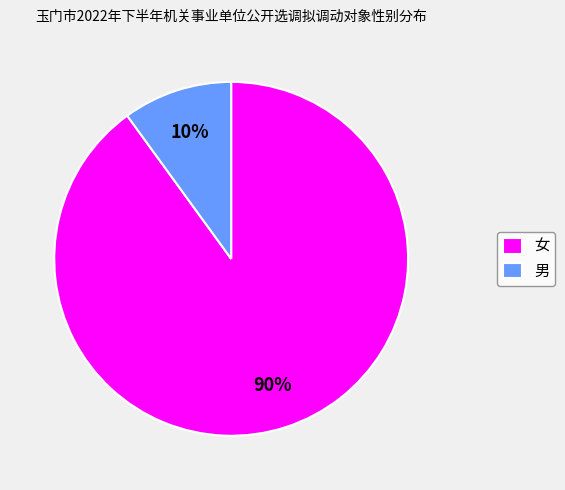

True or false: 女 accounts for 99% of the total.

False